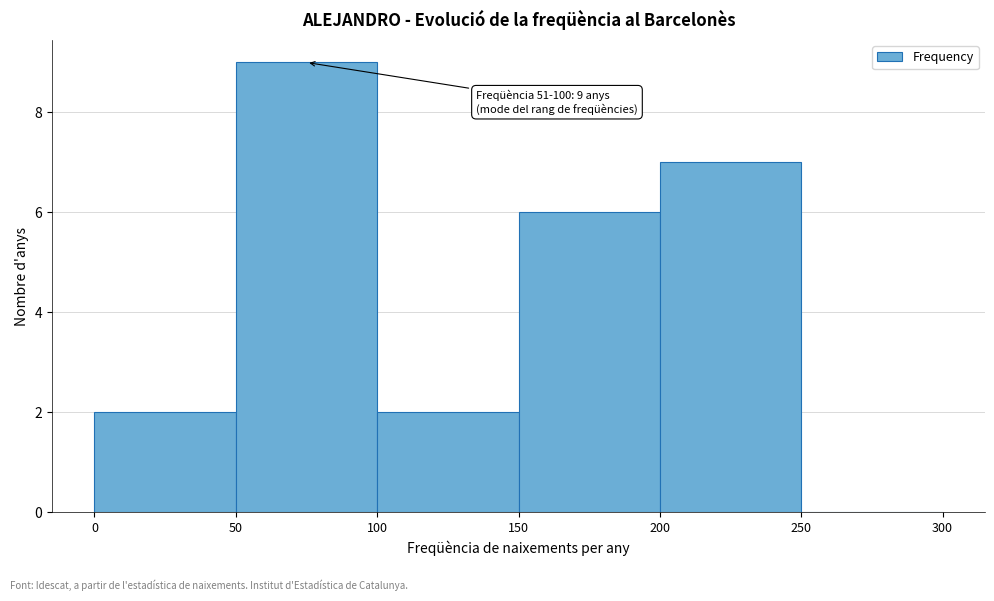

Over which range of the x-axis is the bar tallest?

50 to 100